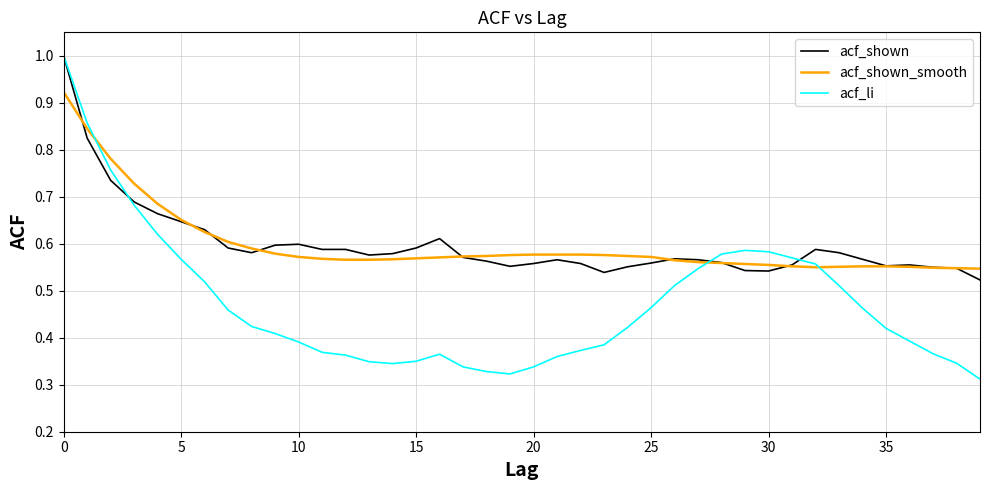

What is the maximum value for acf_li?

1.0